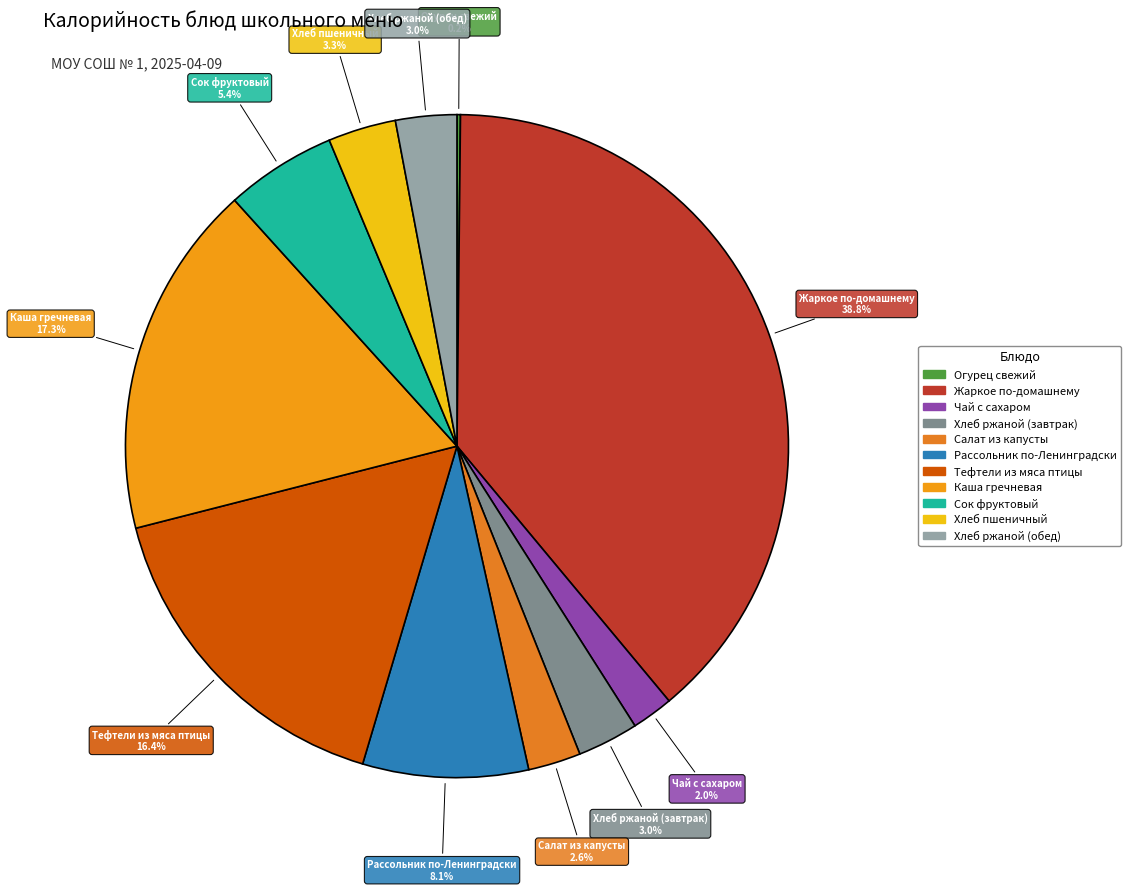

Does any single category account for the majority?

No